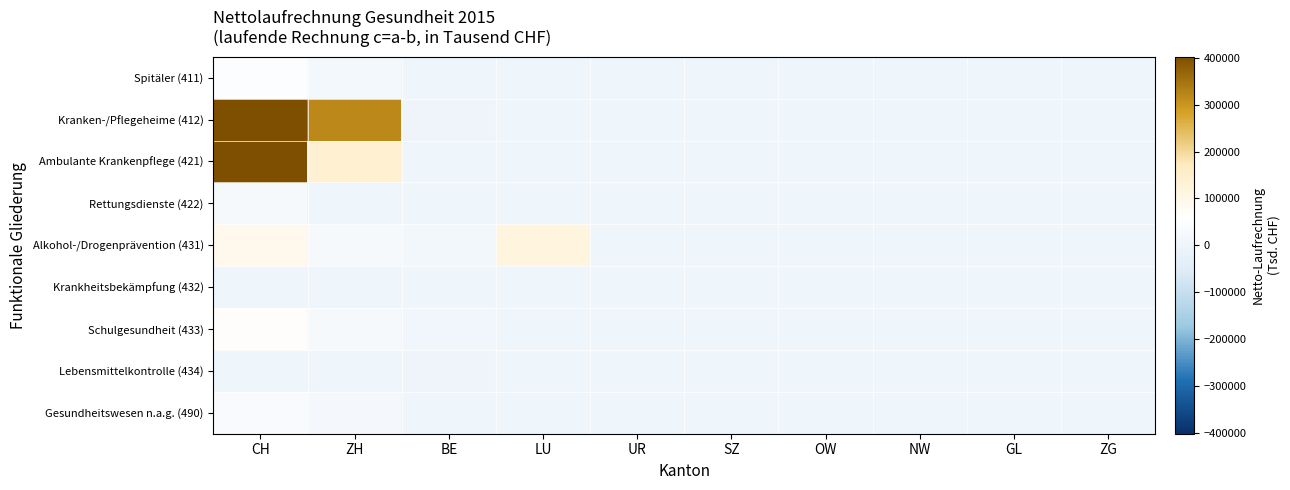

Reading right to left, list all the values displayed in this chart.

Spitäler (411): ZG=0.0	GL=0.0	NW=0.0	OW=0.0	SZ=0.0	UR=0.0	LU=0.0	BE=333.9	ZH=18736.3	CH=47896.4
Kranken-/Pflegeheime (412): ZG=0.0	GL=0.0	NW=0.0	OW=0.0	SZ=0.0	UR=0.0	LU=0.0	BE=-170.7	ZH=319387.7	CH=835383.8
Ambulante Krankenpflege (421): ZG=0.0	GL=0.0	NW=0.0	OW=0.0	SZ=0.0	UR=0.0	LU=0.0	BE=1029.3	ZH=139967.5	CH=446764.5
Rettungsdienste (422): ZG=0.0	GL=0.0	NW=0.0	OW=0.0	SZ=0.0	UR=0.0	LU=0.0	BE=34.0	ZH=1530.6	CH=26968.3
Alkohol-/Drogenprävention (431): ZG=0.0	GL=0.0	NW=0.0	OW=0.0	SZ=0.0	UR=0.0	LU=119030.1	BE=15700.9	ZH=26925.7	CH=90843.3
Krankheitsbekämpfung (432): ZG=0.0	GL=0.0	NW=0.0	OW=0.0	SZ=0.0	UR=0.0	LU=0.0	BE=329.4	ZH=392.2	CH=2951.3
Schulgesundheit (433): ZG=0.0	GL=0.0	NW=0.0	OW=0.0	SZ=0.0	UR=0.0	LU=0.0	BE=8579.6	ZH=24443.1	CH=65035.3
Lebensmittelkontrolle (434): ZG=0.0	GL=0.0	NW=0.0	OW=0.0	SZ=0.0	UR=0.0	LU=0.0	BE=-25.9	ZH=1751.7	CH=2558.5
Gesundheitswesen n.a.g. (490): ZG=0.0	GL=0.0	NW=0.0	OW=0.0	SZ=0.0	UR=0.0	LU=0.0	BE=2526.0	ZH=20724.5	CH=32415.6